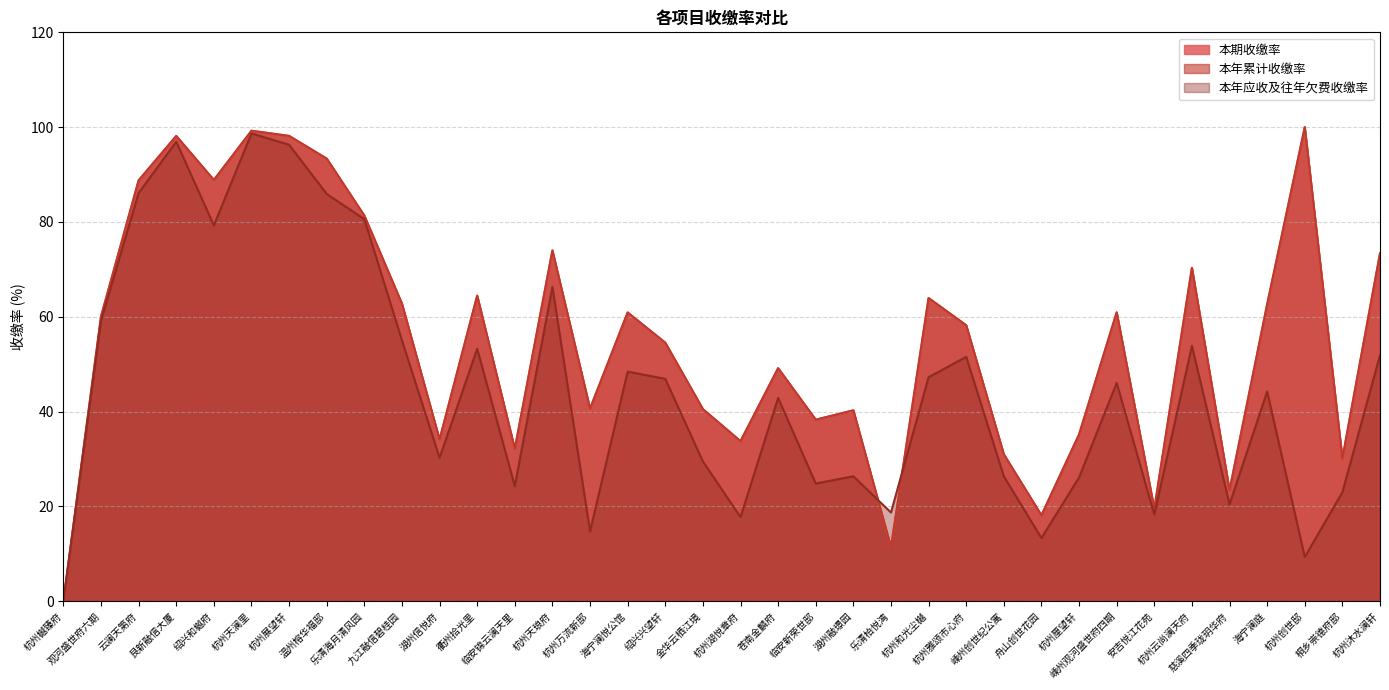

The 本年累计收缴率 series shows 33.8 at 杭州湖悦章府. True or false?

True